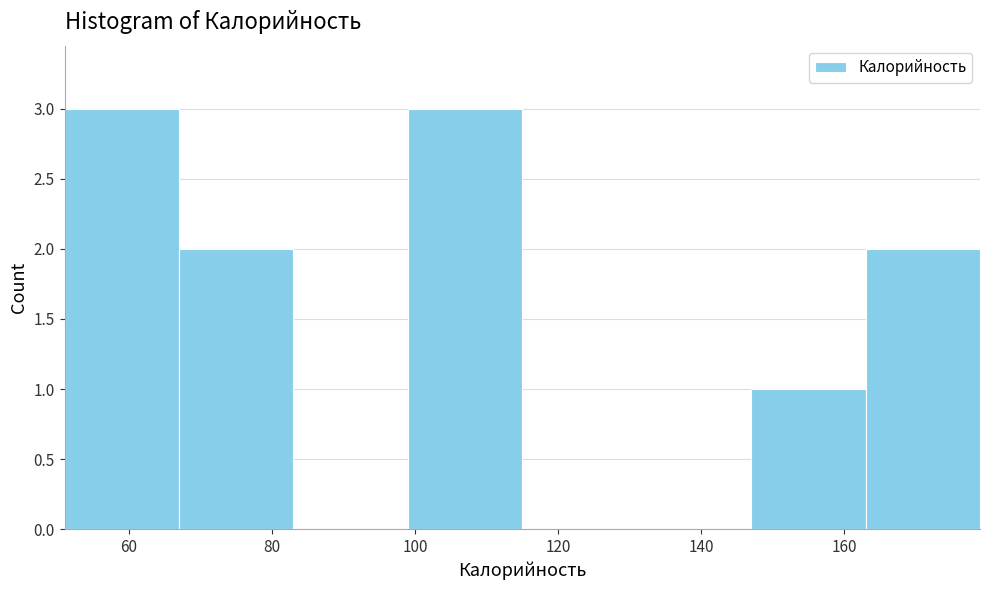

How tall is the bar that spans 67 to 83 on the x-axis? Neither the bar edges nor the heights are printed on the chart, so give them approximately, as read against the axes.

2